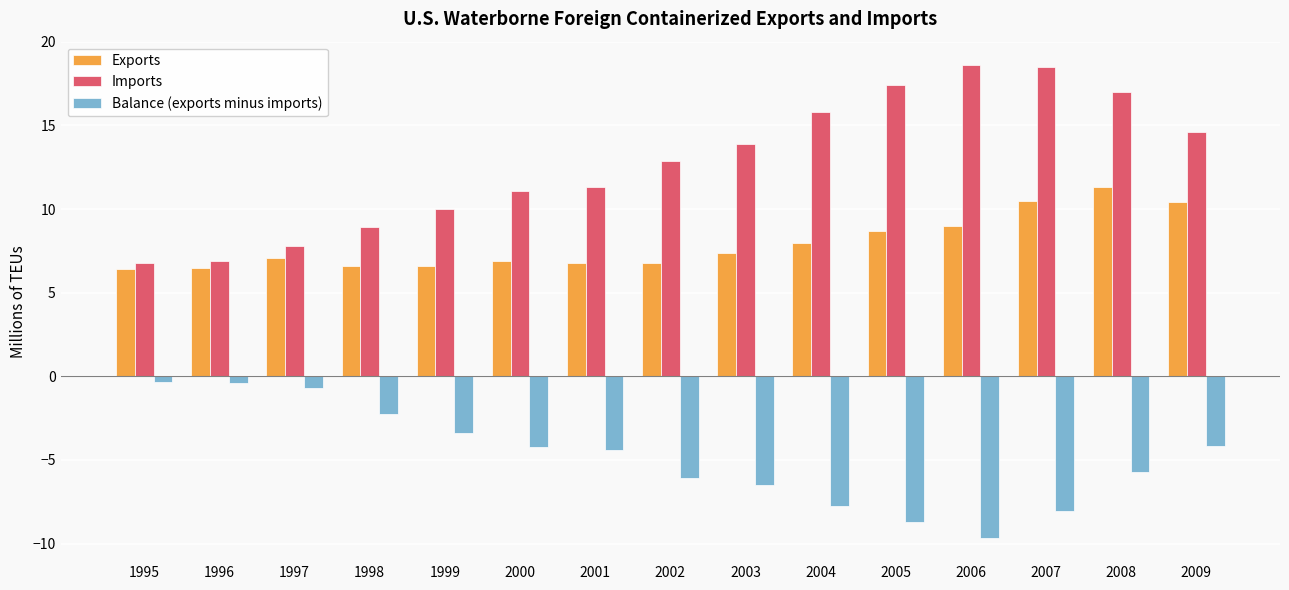

Which series has the largest total across all categories?

Imports